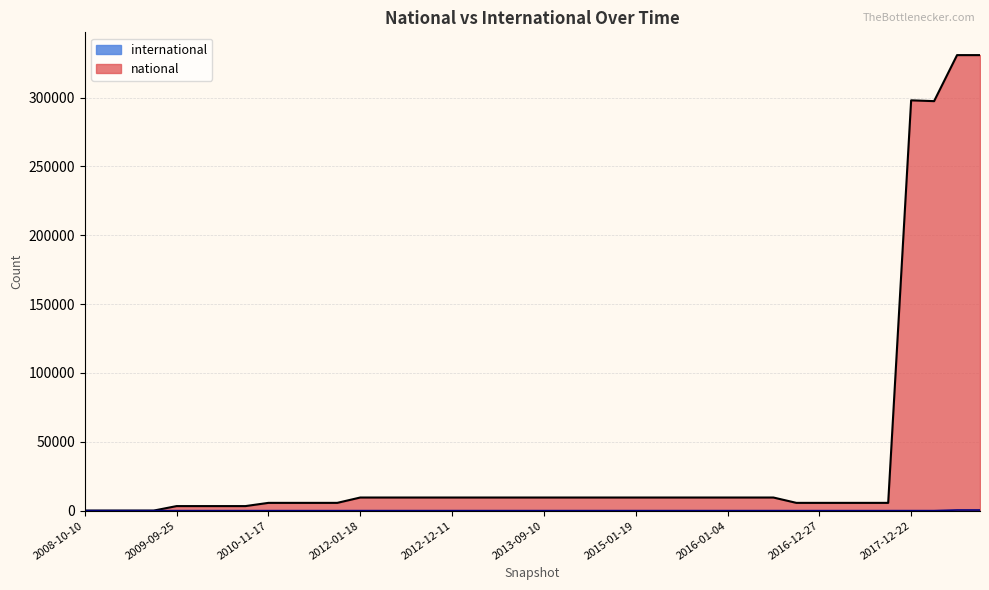

List the series in order of their overall mean, highest first.

national, international